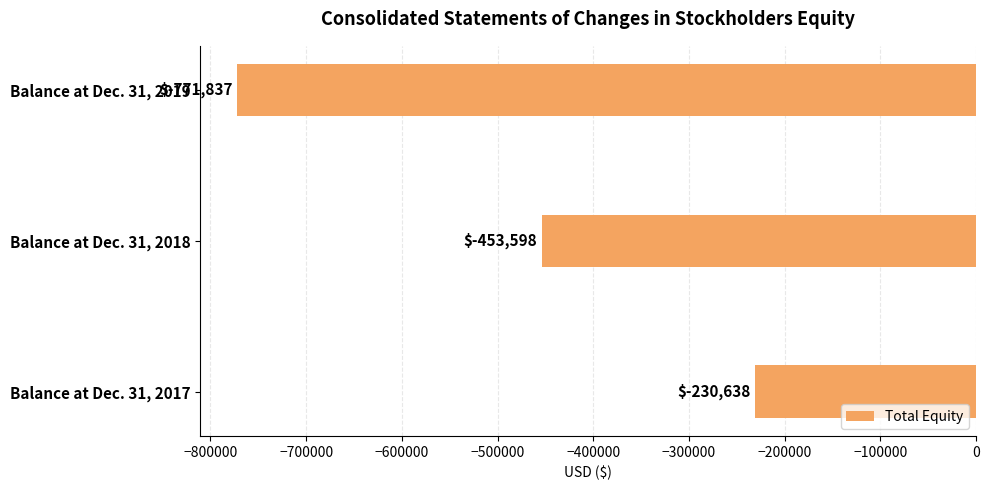

Does the chart contain stacked bars?

No